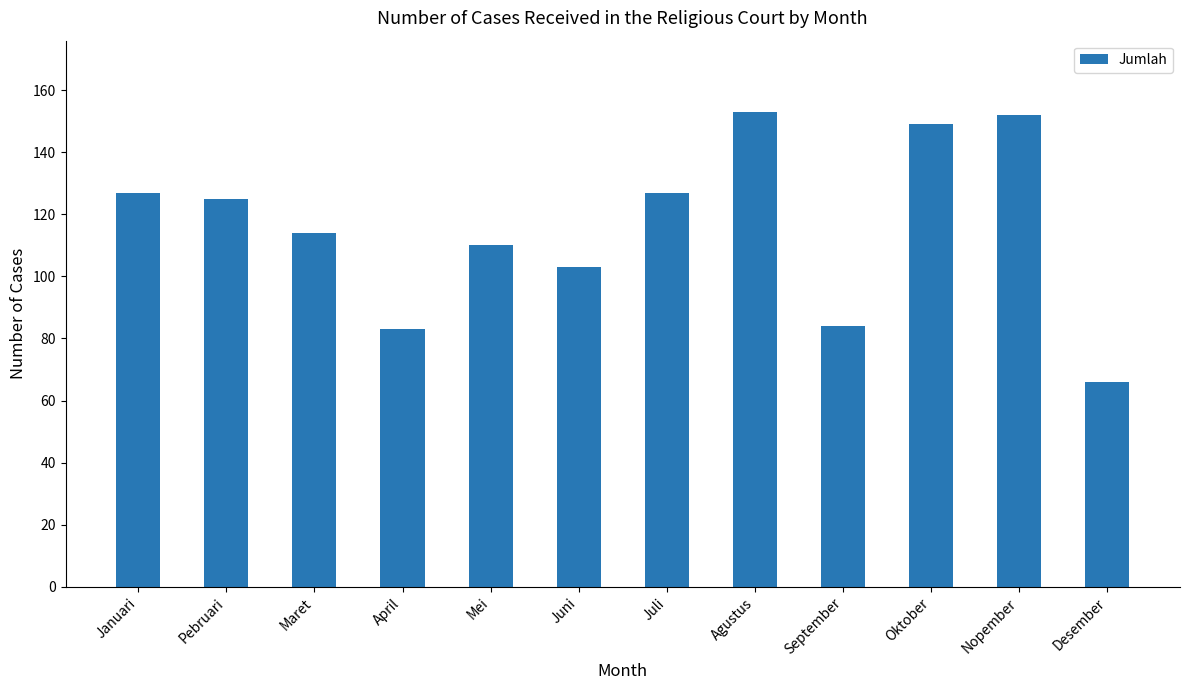

Which has a higher value, Desember or Agustus?

Agustus